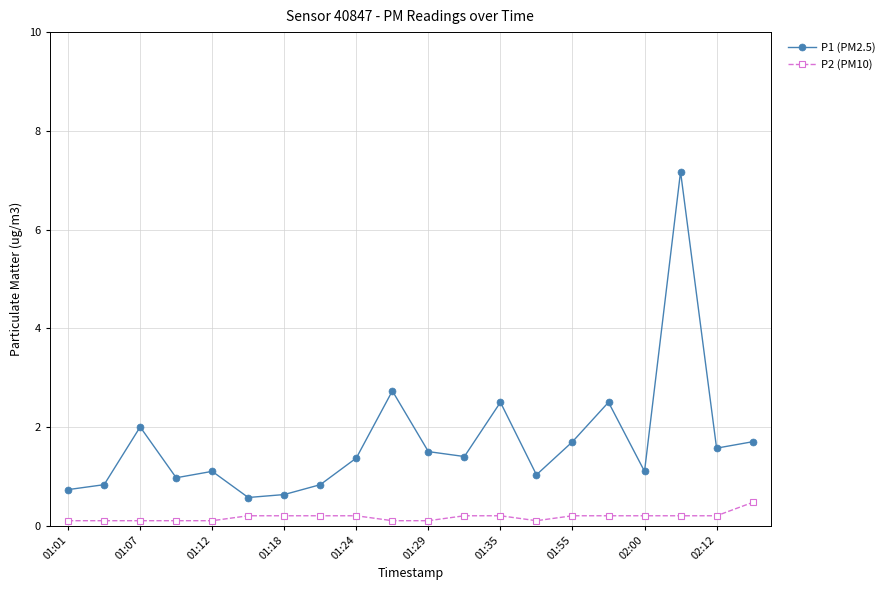

What is the difference between the maximum and second lowest values in the P2 (PM10) series?

0.4